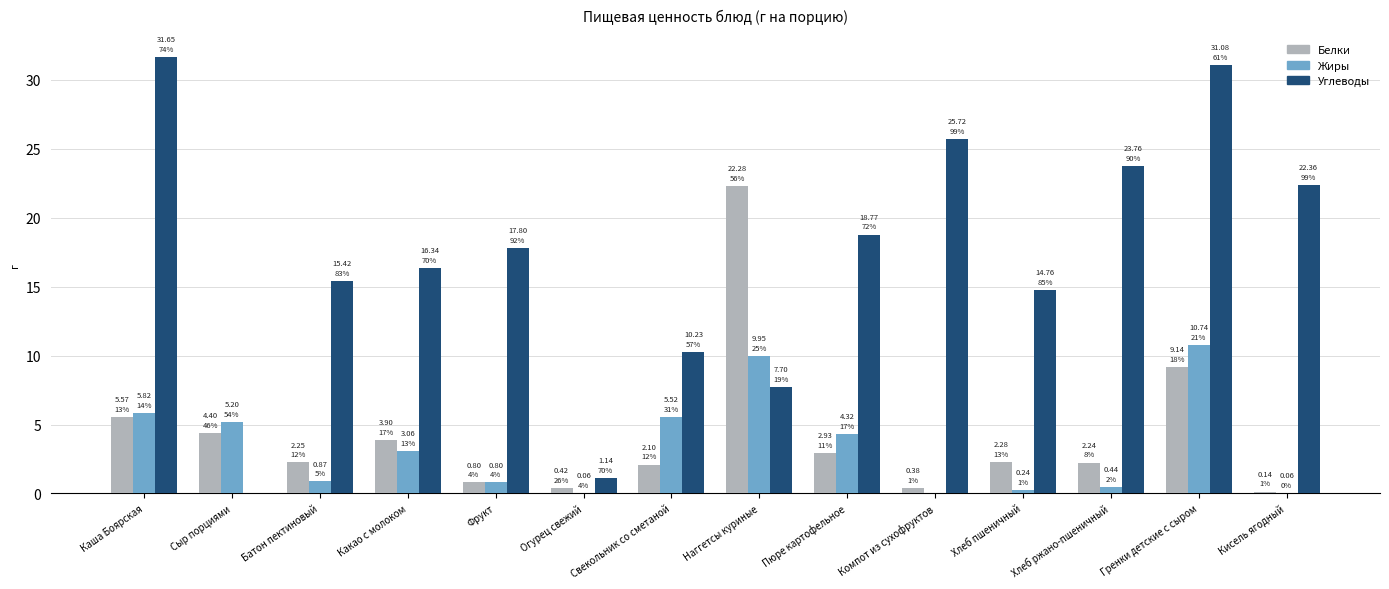

Which series has the largest total across all categories?

Углеводы